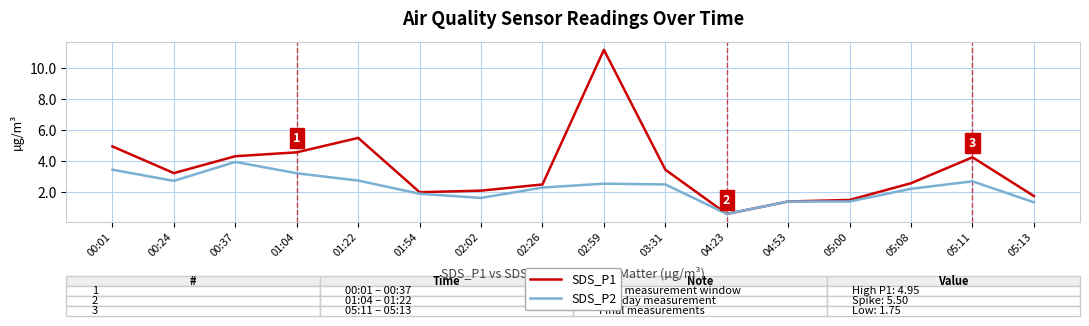

How many lines are shown in the chart?

2